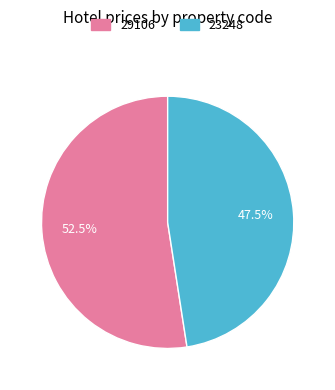

Between 23248 and 29106, which is larger?

29106